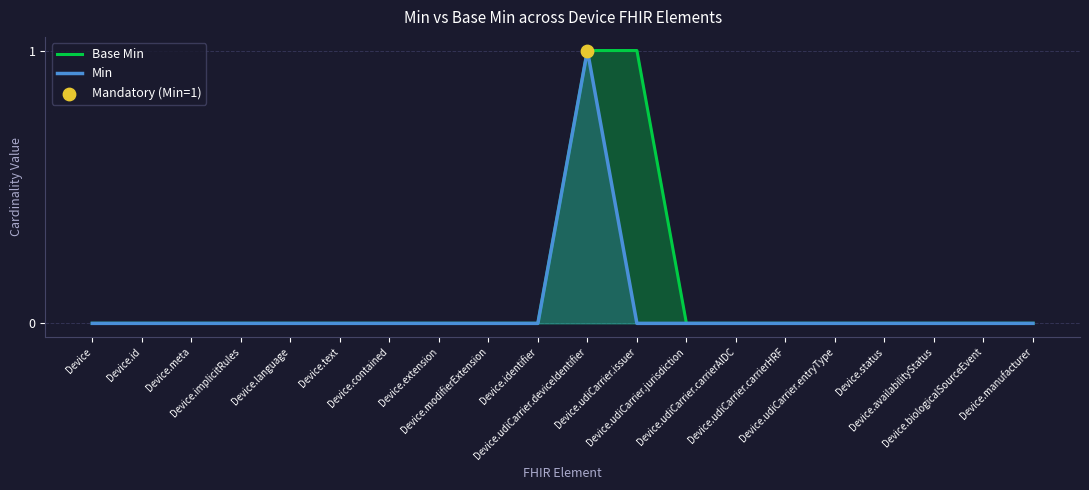

Which series reaches the maximum Y coordinate?

Base Min